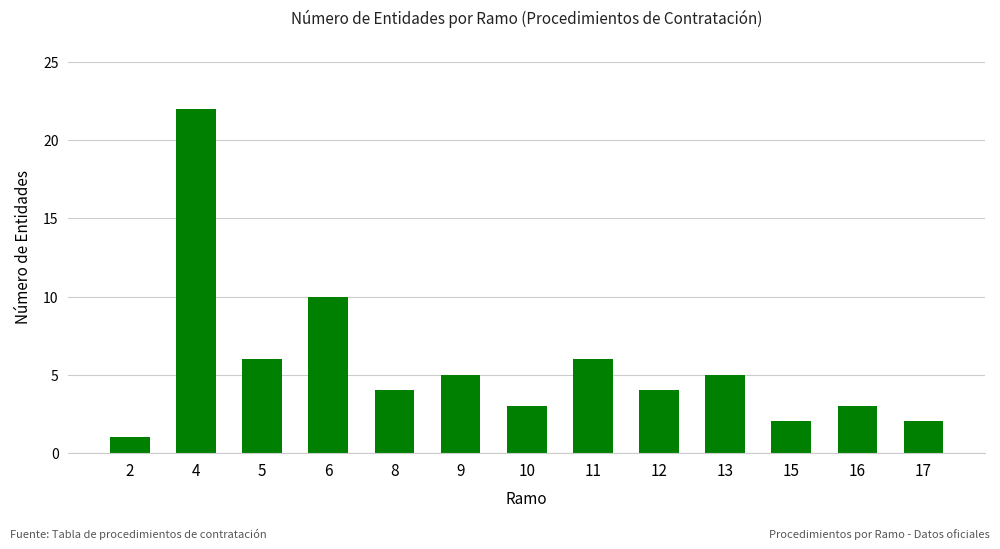

Approximately how many times larger is the value at 12 compared to 15?

2.0